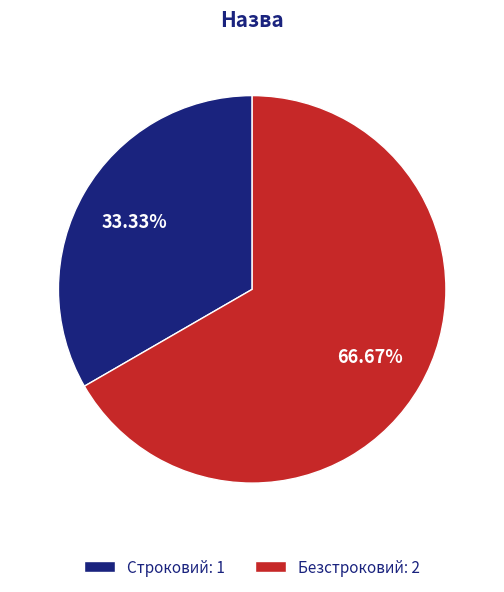

Which has a higher value, Безстроковий or Строковий?

Безстроковий